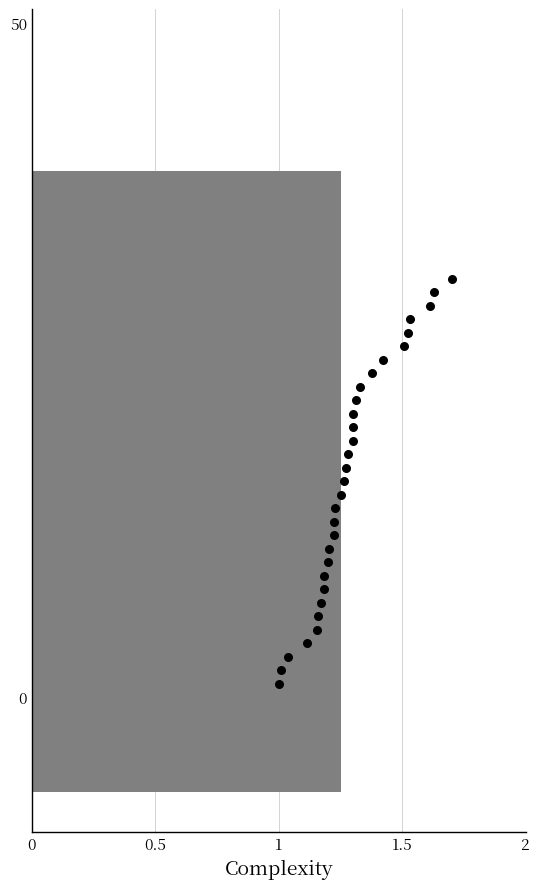

Which series reaches the minimum Y coordinate?

Individual Lap Time